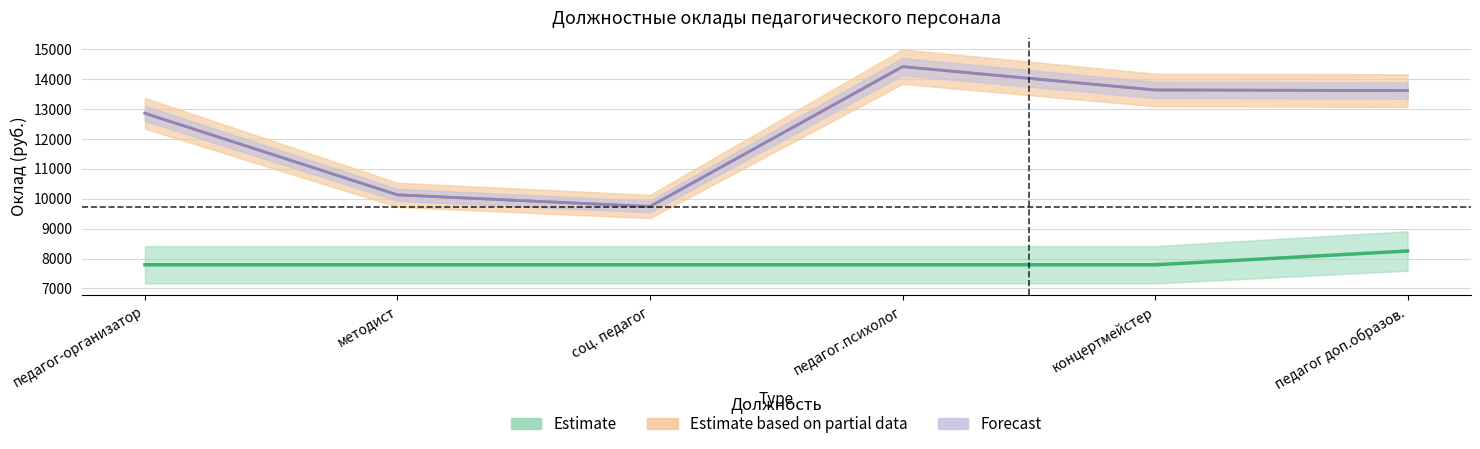

Is it true that Базовый оклад equals 7792.0 at педагог.психолог?

True